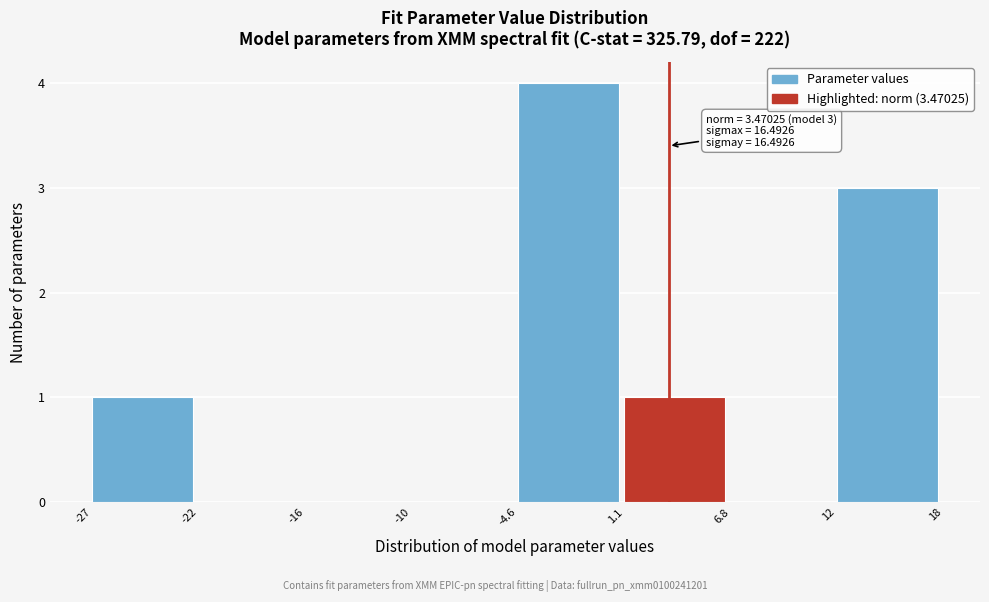

Which range on the x-axis has the tallest bar?

-4.6 to 1.1